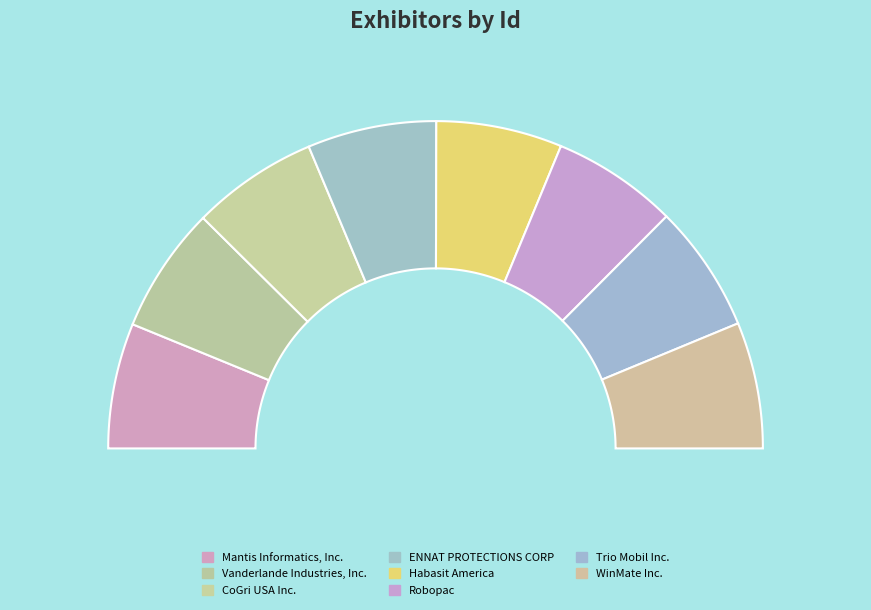

What is the change in value from ENNAT PROTECTIONS CORP to WinMate Inc.?

-1011